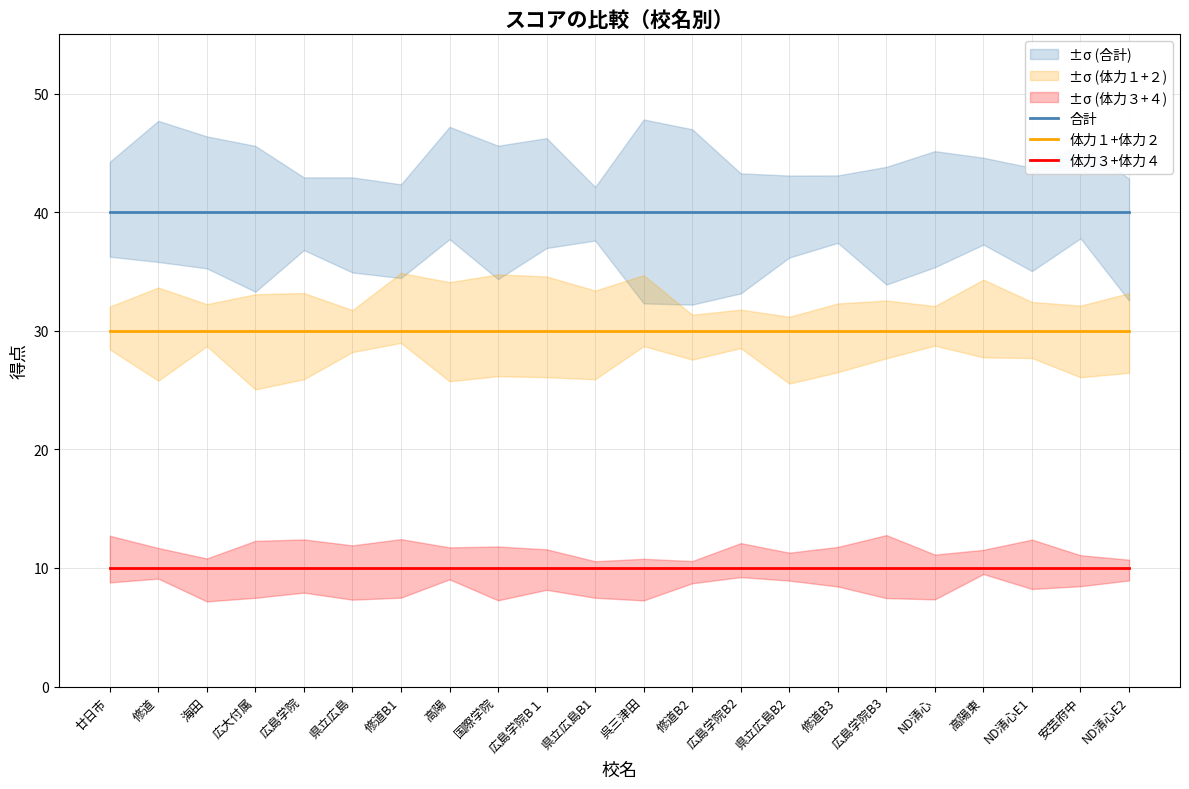

What are all the series names shown in the legend?

合計, 体力１+体力２, 体力３+体力４